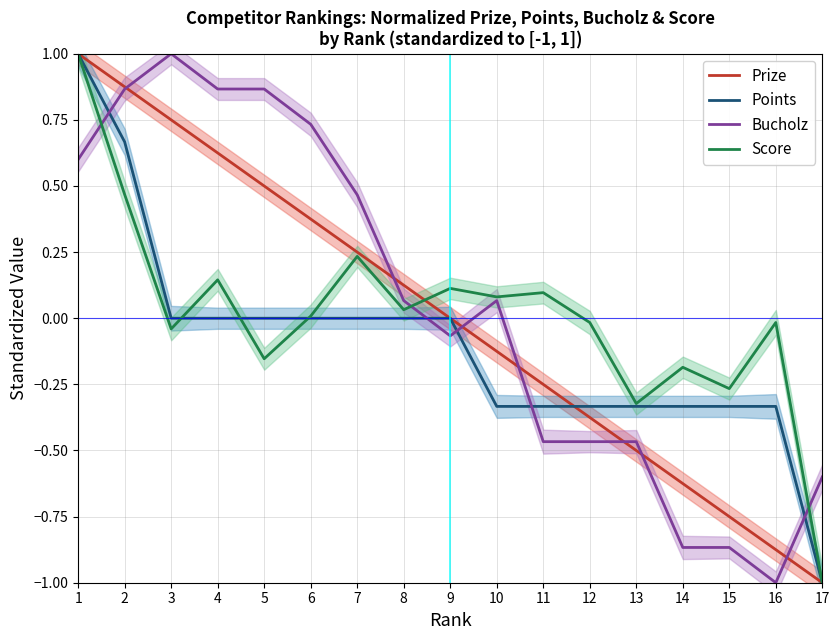

Rank the series at 11 from highest to lowest value.

Score, Prize, Points, Bucholz